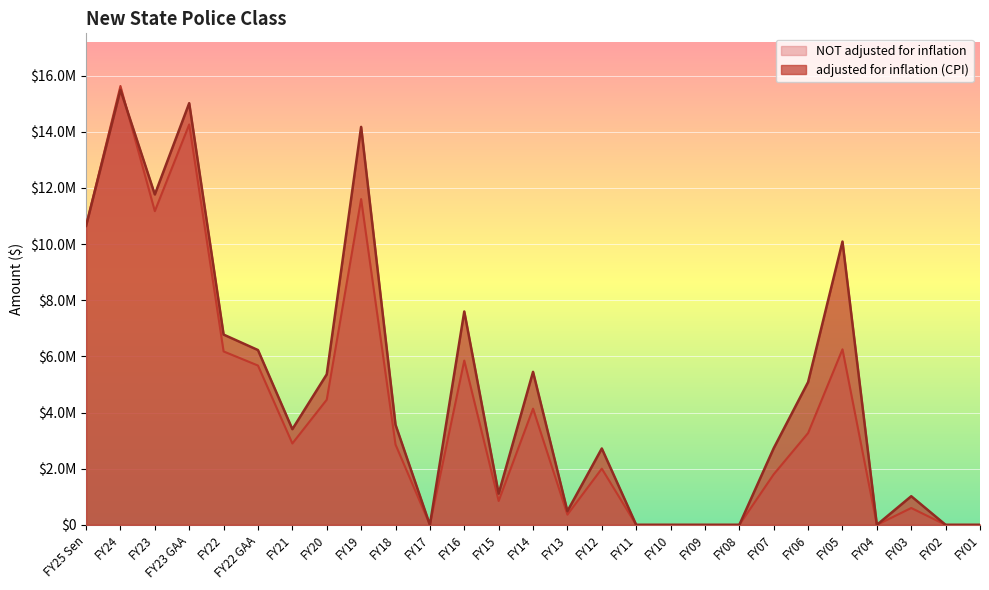

At how many categories does at least one series exceed 12223717?

3